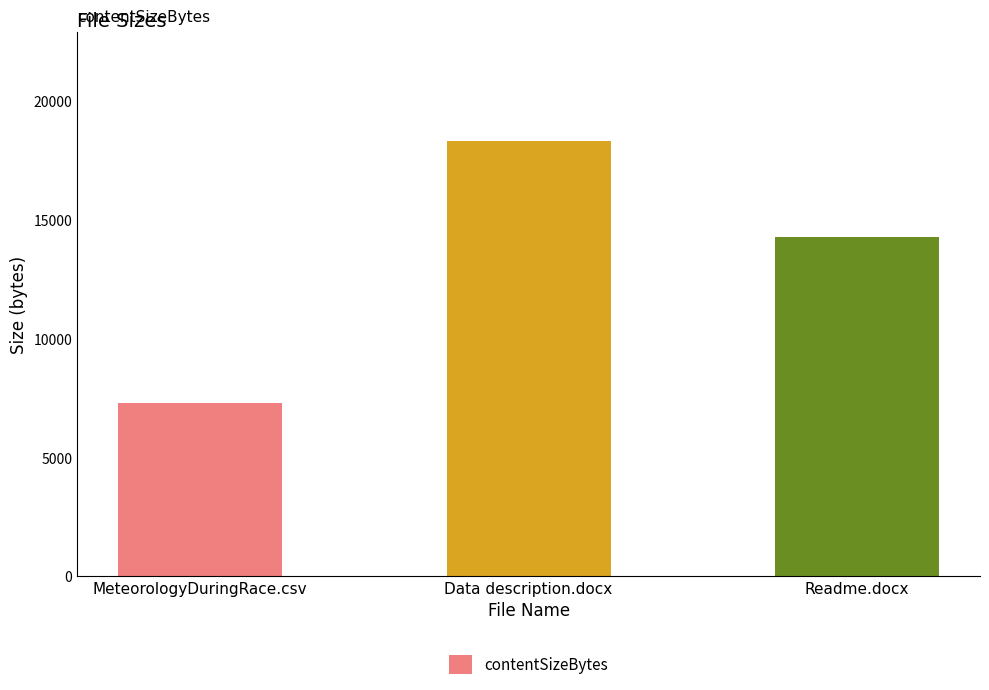

Does the chart contain stacked bars?

No